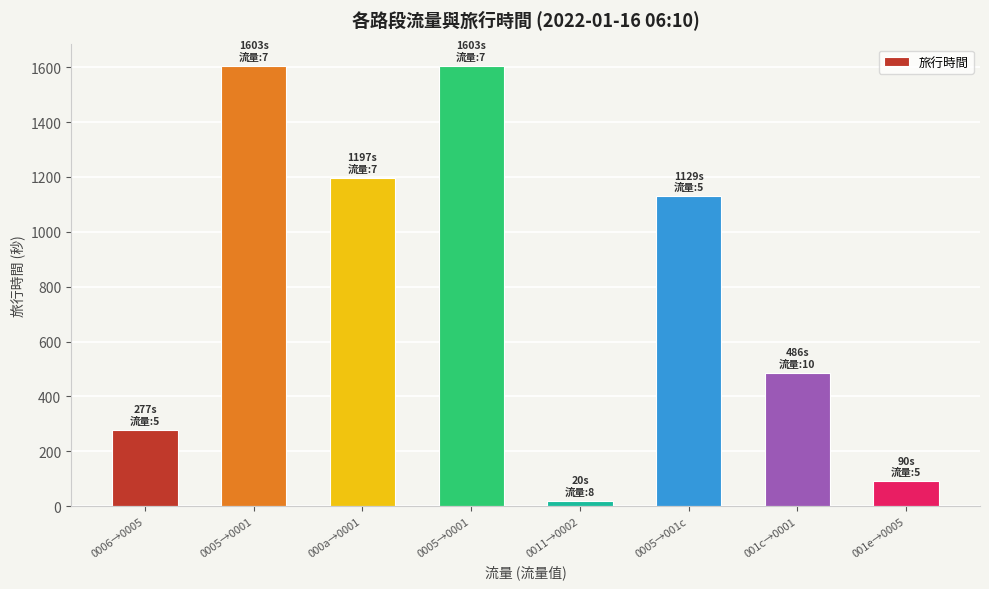

How many bars are there in total?

8